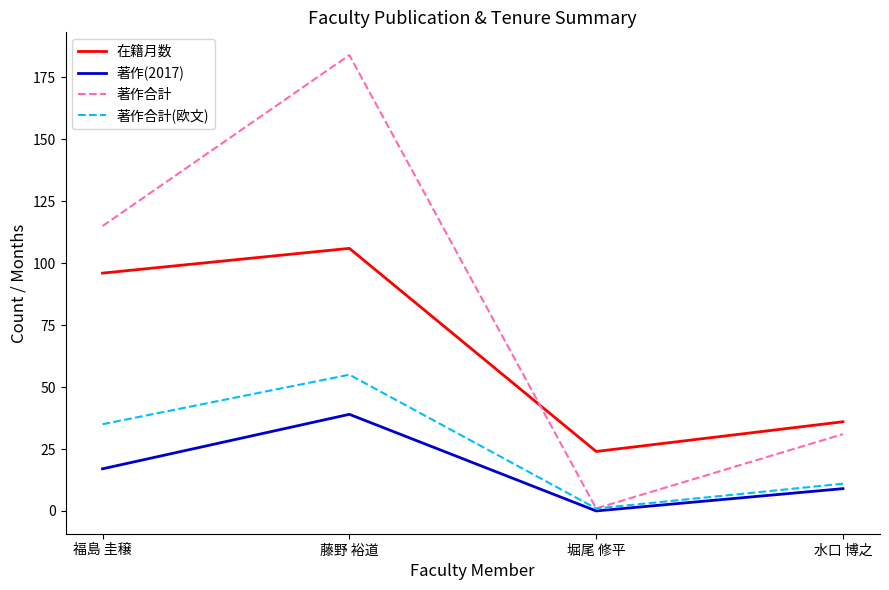

Where is the first local maximum for 在籍月数?

藤野 裕道